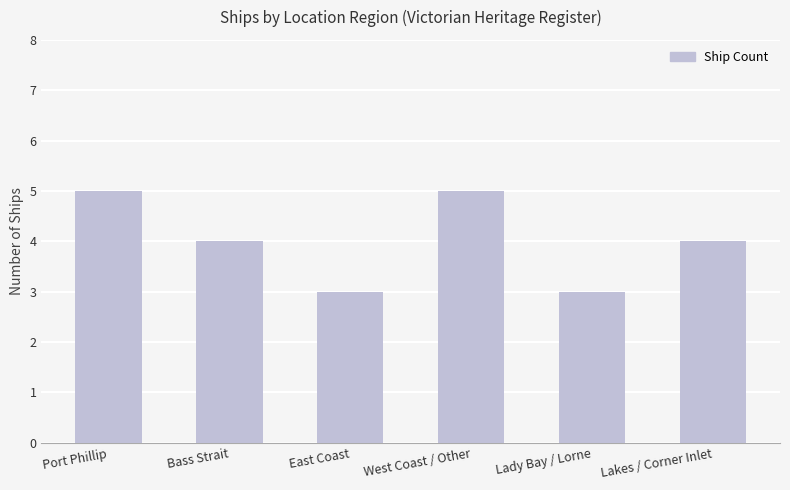

Reading left to right, extract all data points from this chart.

Port Phillip=5	Bass Strait=4	East Coast=3	West Coast / Other=5	Lady Bay / Lorne=3	Lakes / Corner Inlet=4